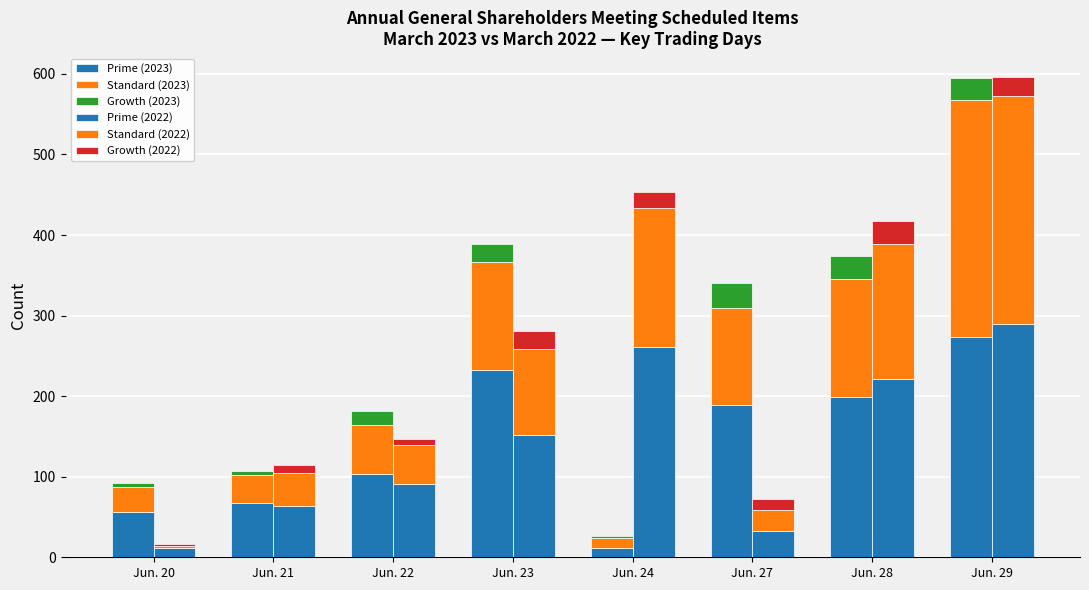

What are all the series names shown in the legend?

Prime (2023), Standard (2023), Growth (2023), Prime (2022), Standard (2022), Growth (2022)